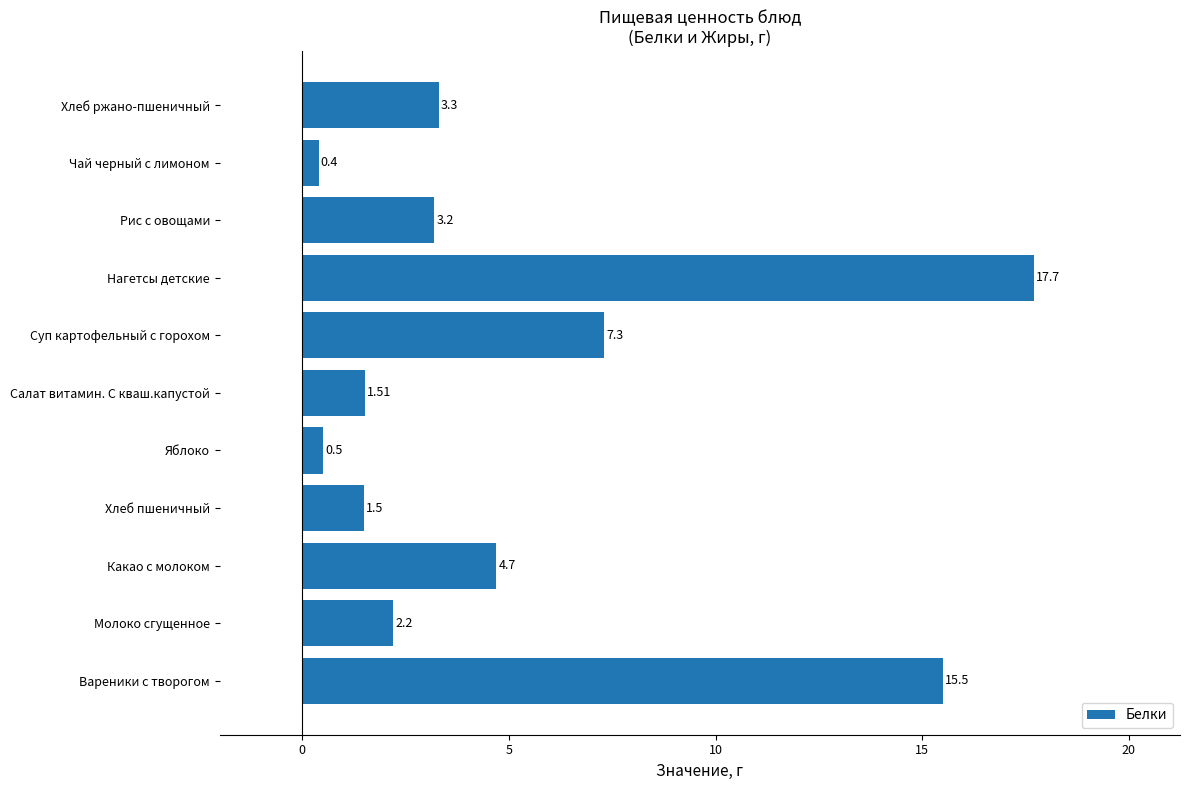

Rank the categories by value from highest to lowest.

Нагетсы детские, Вареники с творогом, Суп картофельный с горохом, Какао с молоком, Хлеб ржано-пшеничный, Рис с овощами, Молоко сгущенное, Салат витамин. С кваш.капустой, Хлеб пшеничный, Яблоко, Чай черный с лимоном